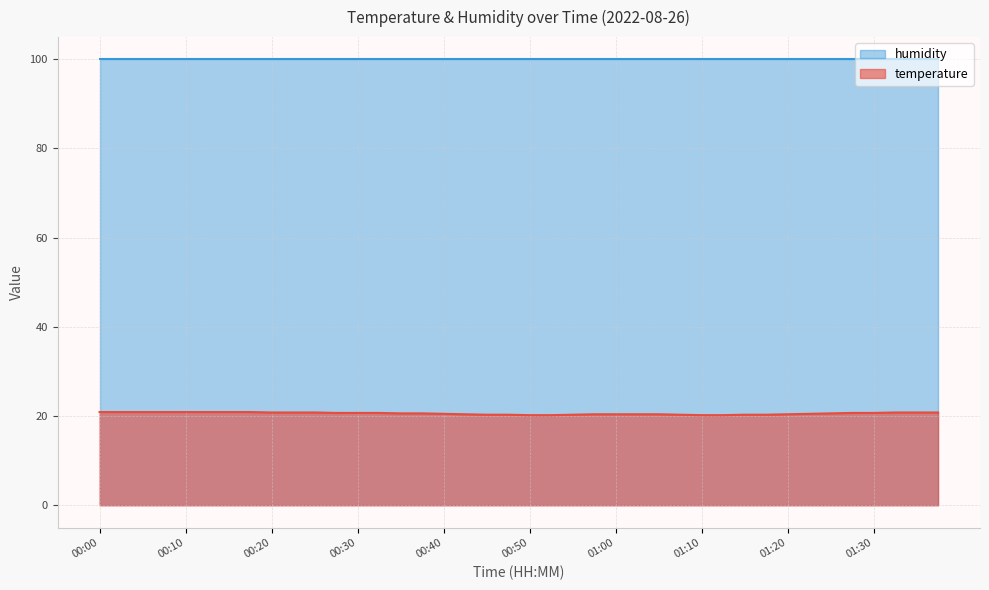

What is the maximum value shown in the chart?

99.9